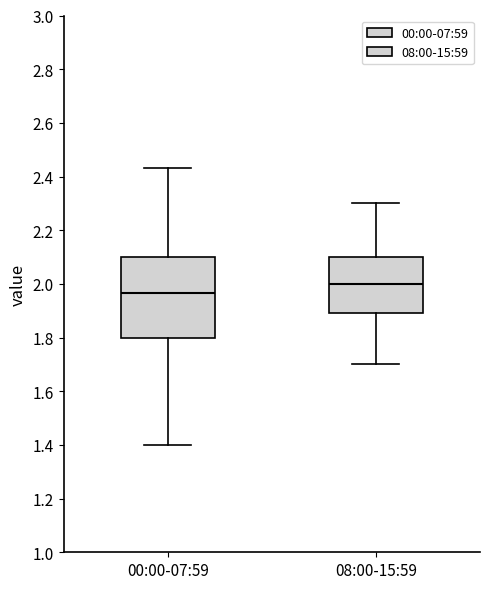

Which box has the lowest median line?

00:00-07:59